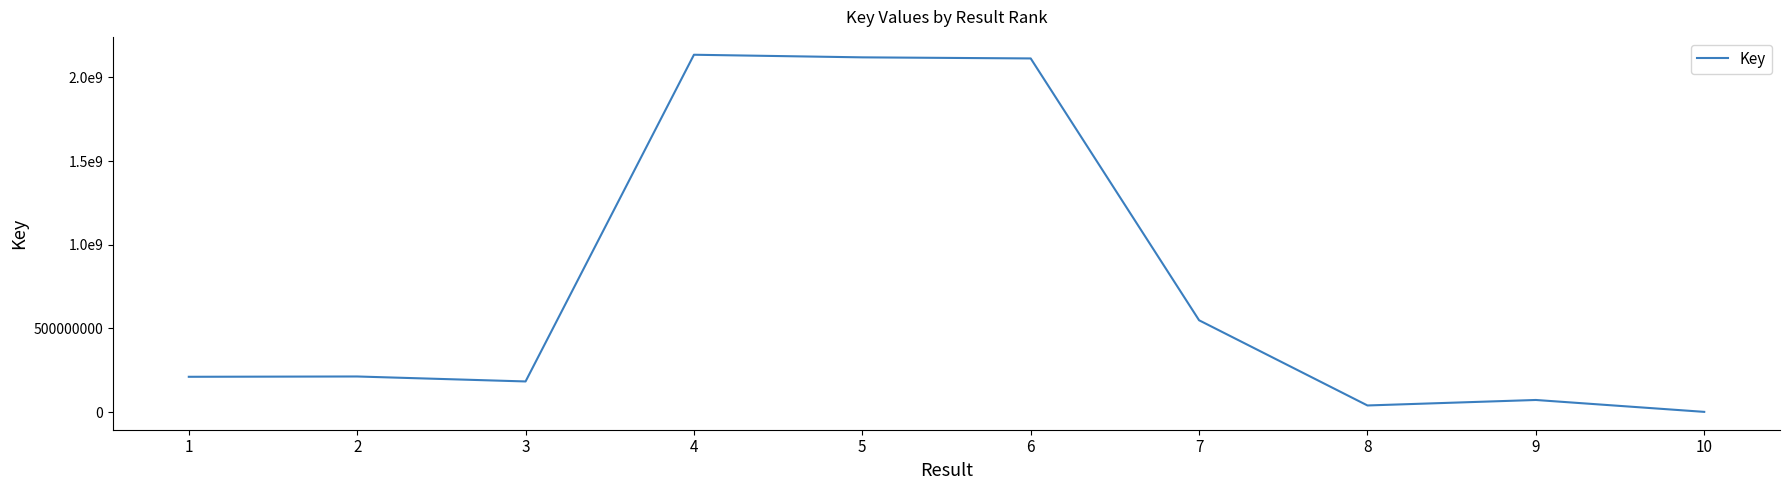

Approximately how many times larger is the value at 4 compared to 5?

1.0